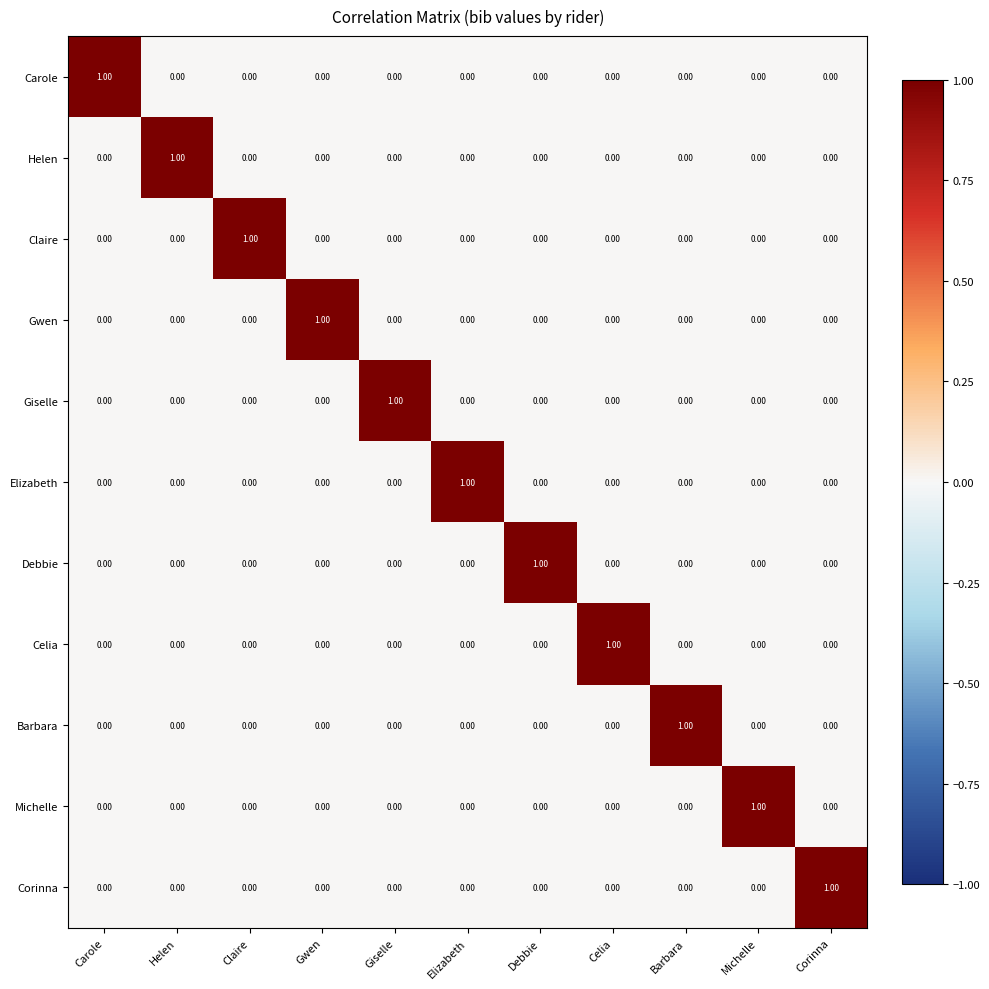

What is the difference between the highest and lowest values at Debbie?

1